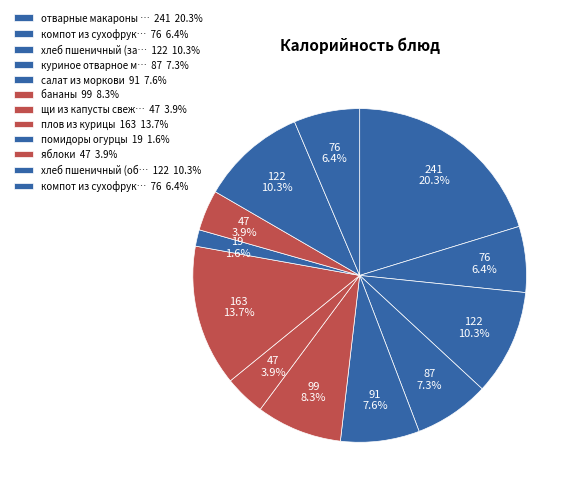

Count the number of slices in the pie.

12